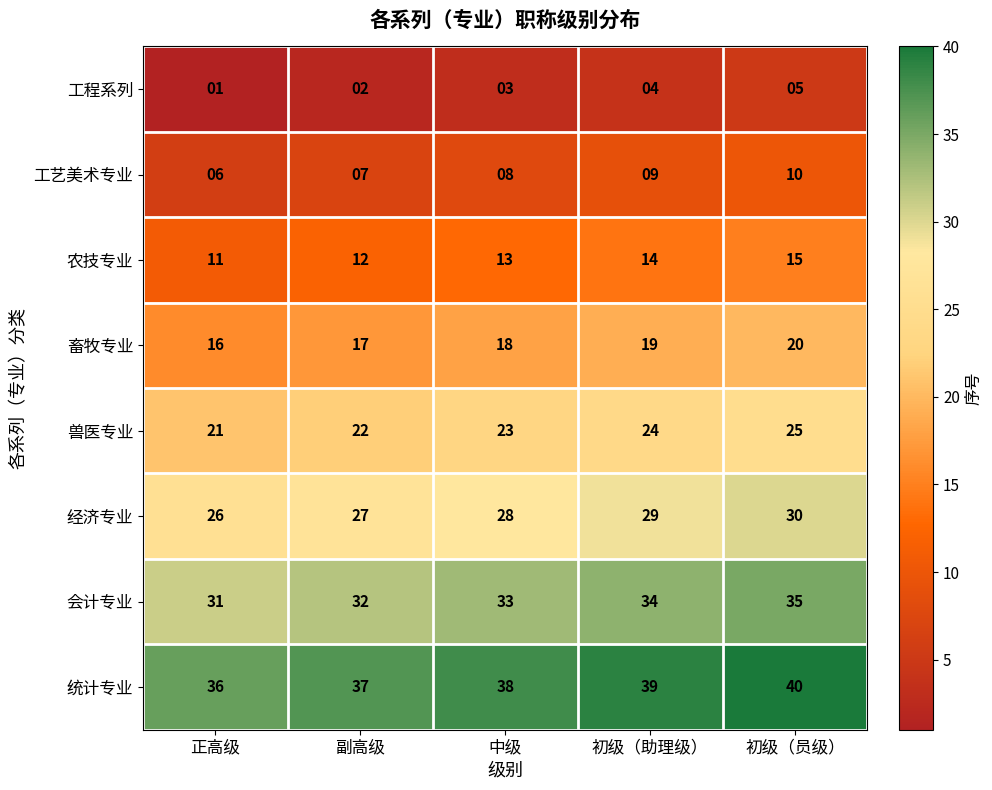

At which category does the chart reach its minimum across all series?

正高级